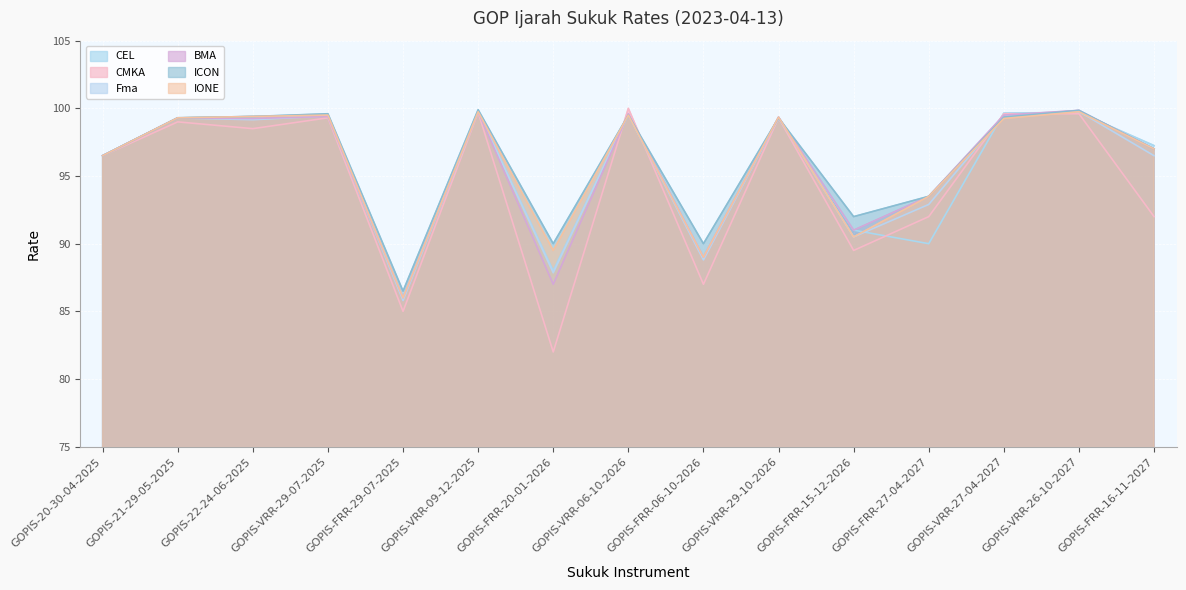

Is it true that CEL equals 88.0 at GOPIS-FRR-20-01-2026?

True